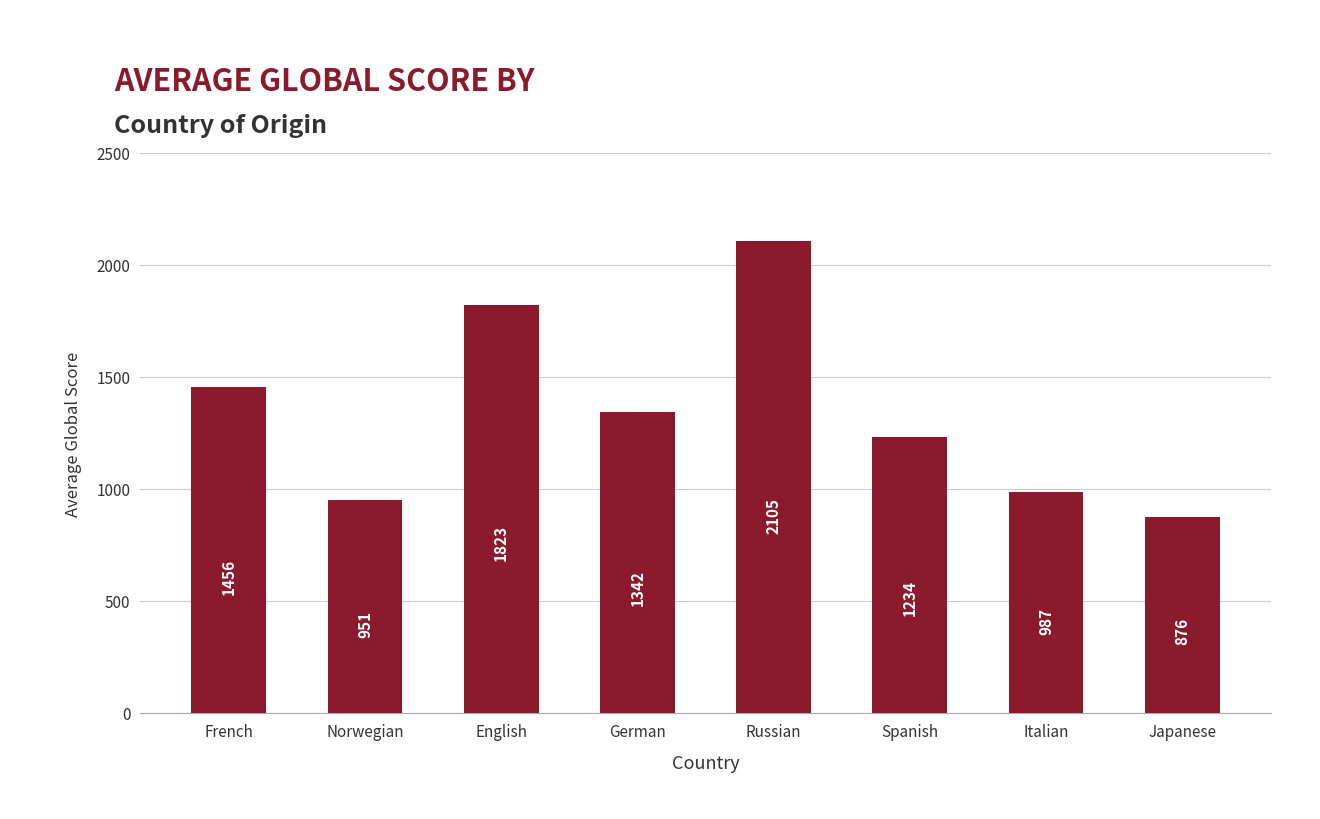

Between German and Japanese, which is larger?

German